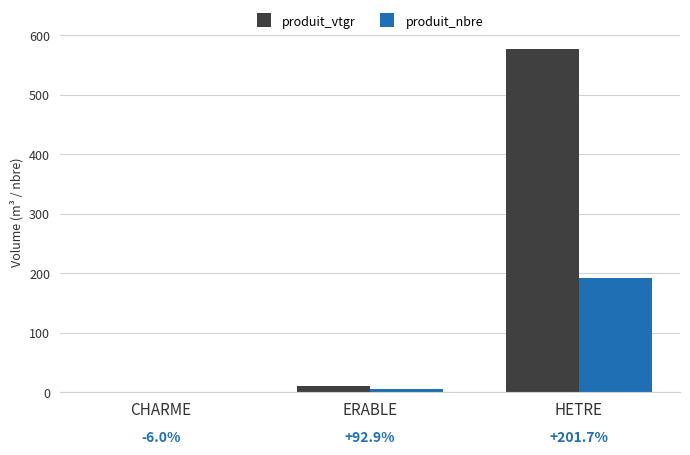

How many groups of bars are there?

3